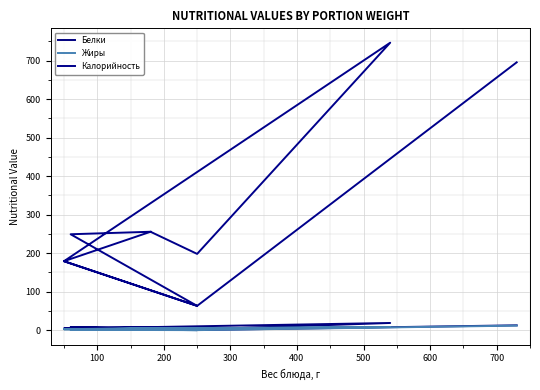

List the series in order of their peak value, lowest first.

Жиры, Белки, Калорийность